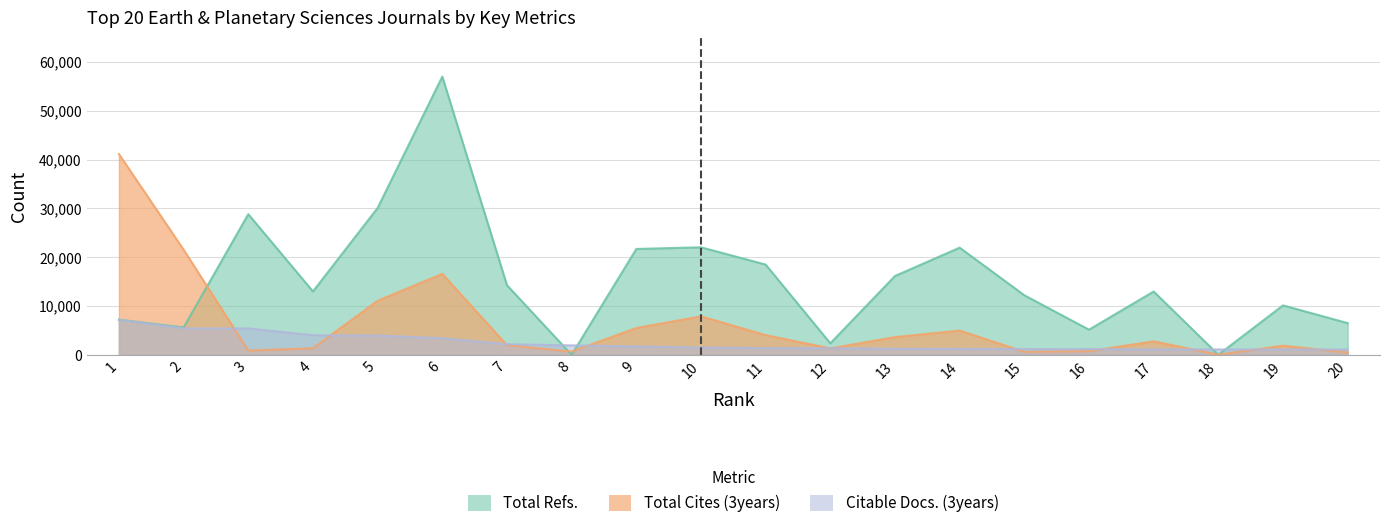

Rank the series by their average value, from lowest to highest.

Citable Docs. (3years), Total Cites (3years), Total Refs.